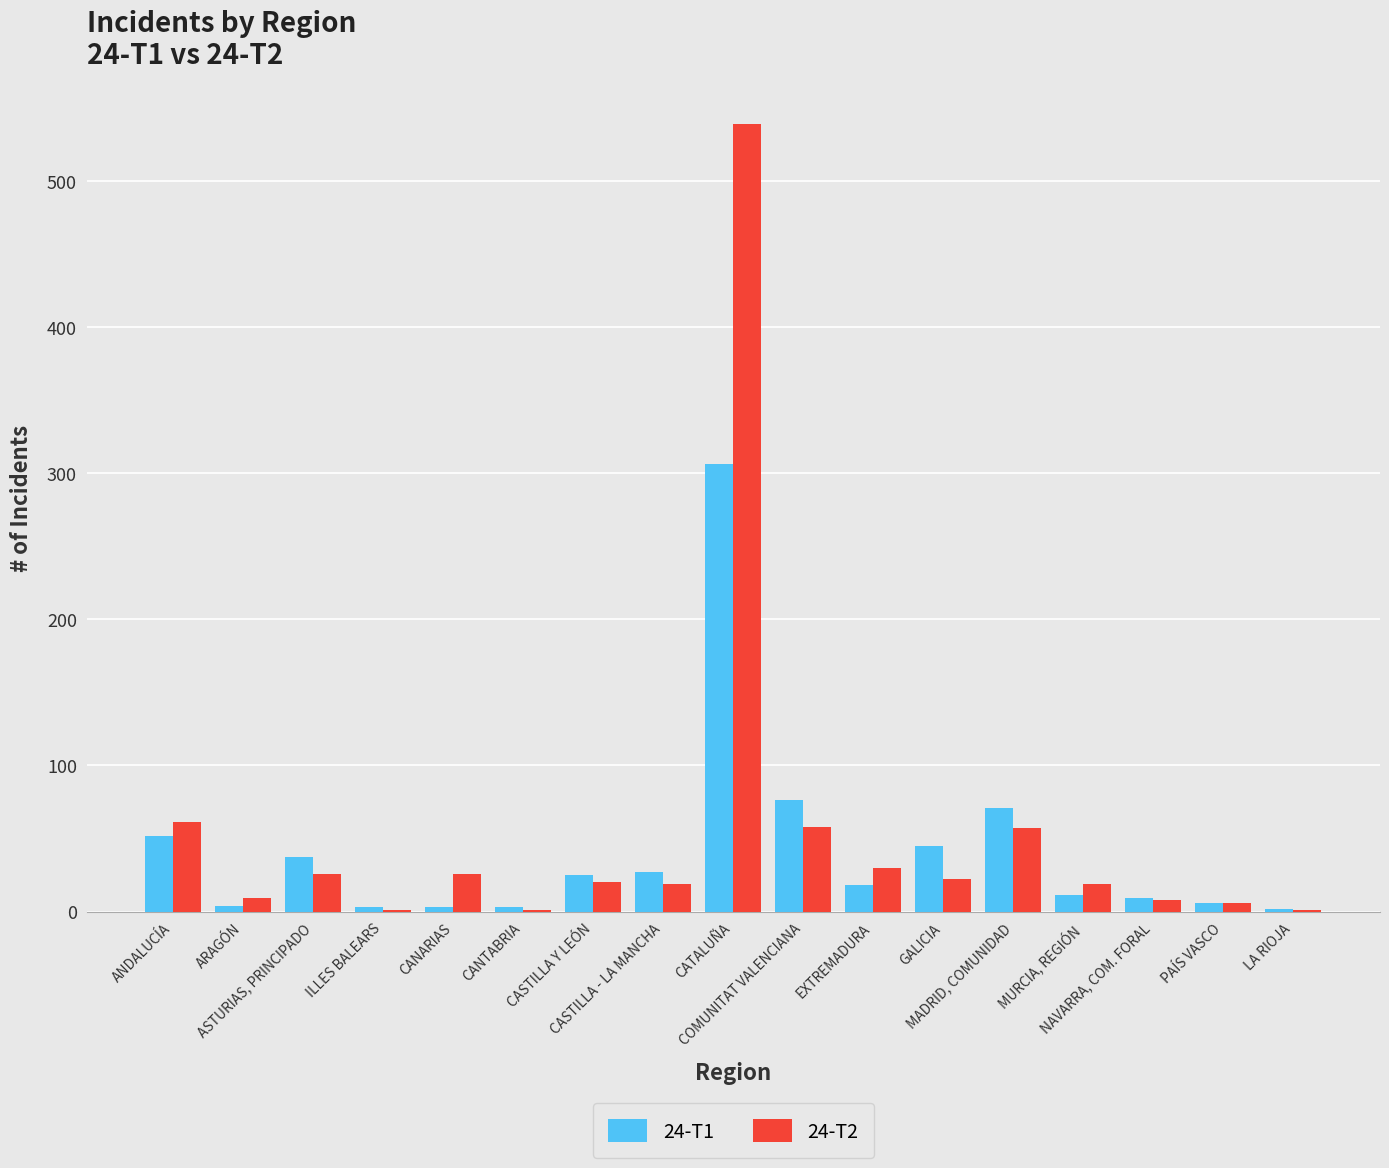

What is the maximum value shown in the chart?

539